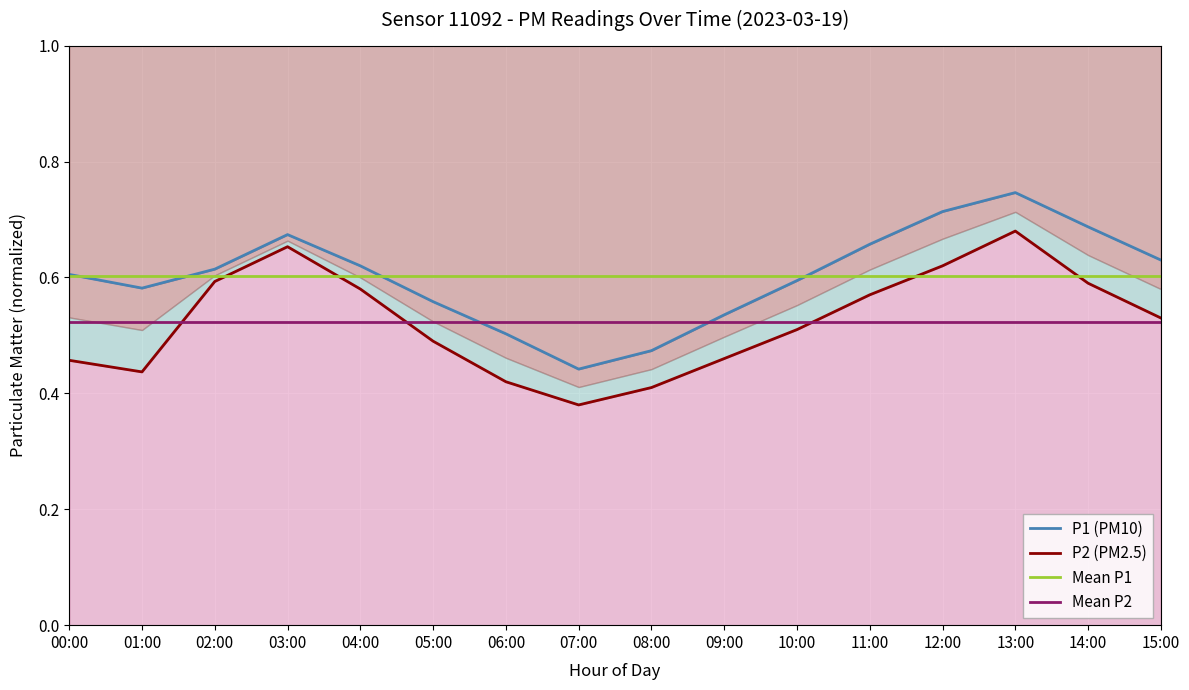

What is the difference between the second highest and second lowest values in the P1 series?

0.2